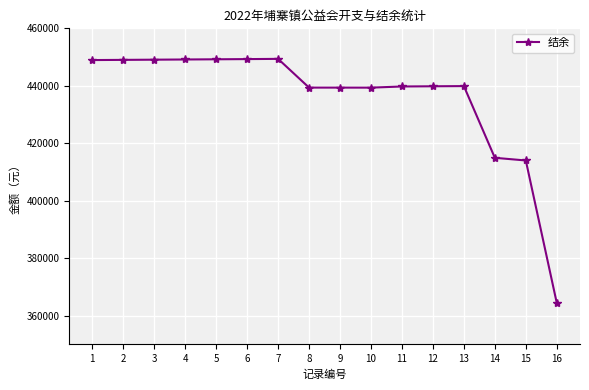

What value does the data have at 3?

449088.9